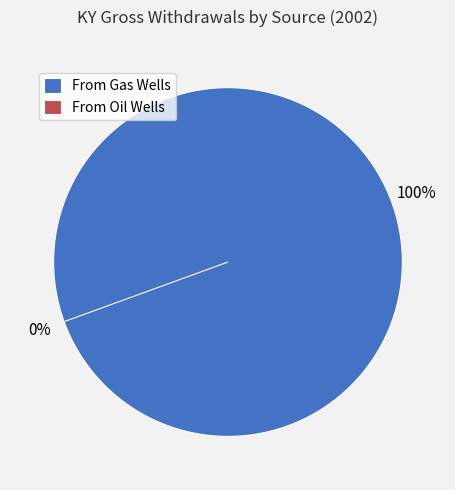

How many segments does this pie chart have?

2